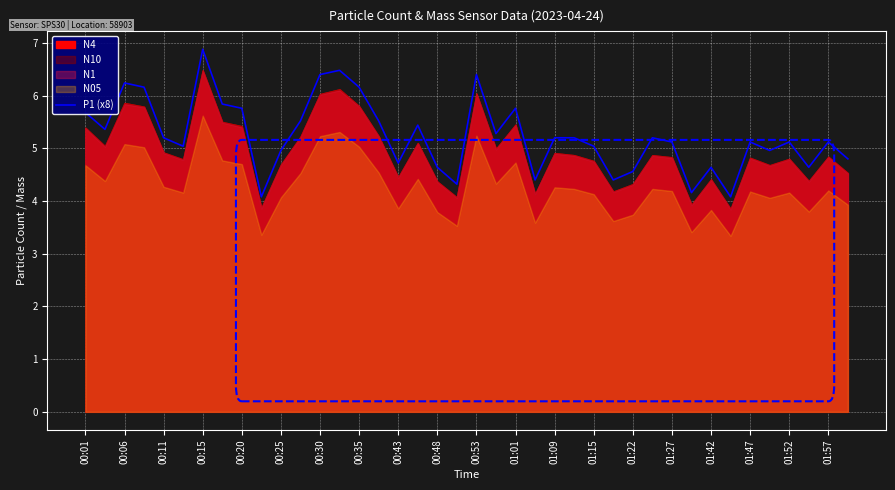

Does the chart display data point markers on the line(s)?

No